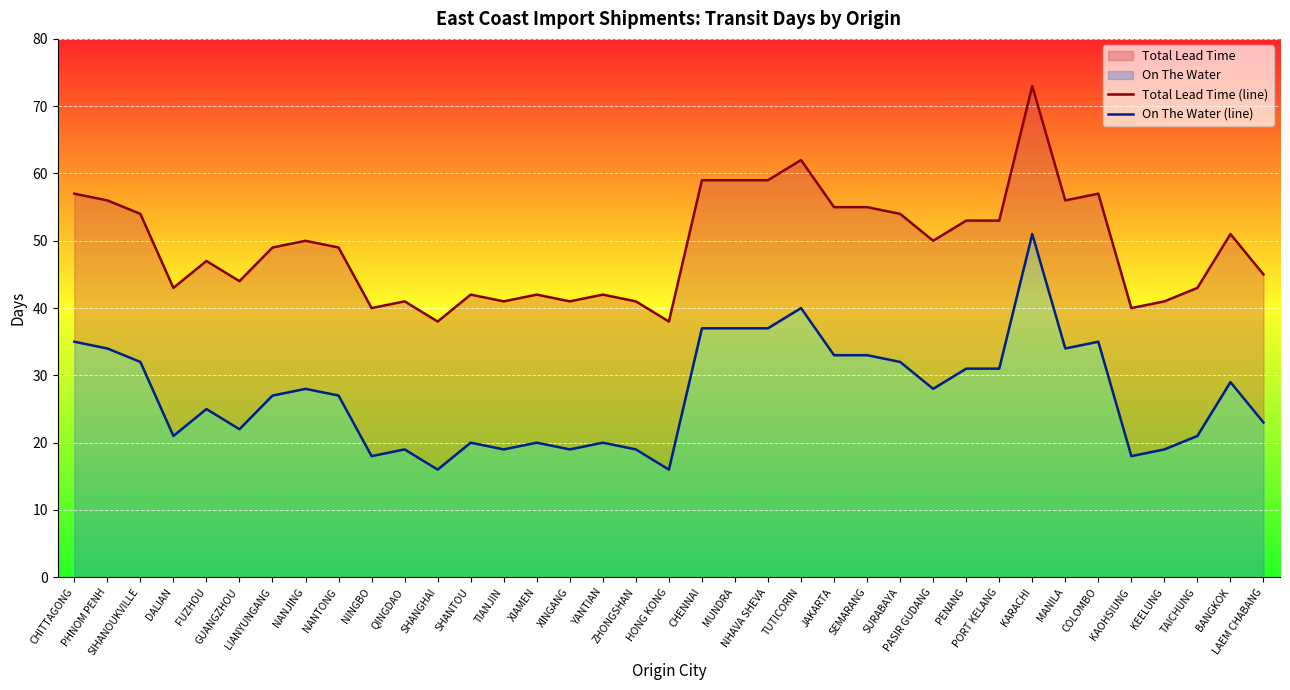

Where does the On The Water (line) series first go above 27?

CHITTAGONG